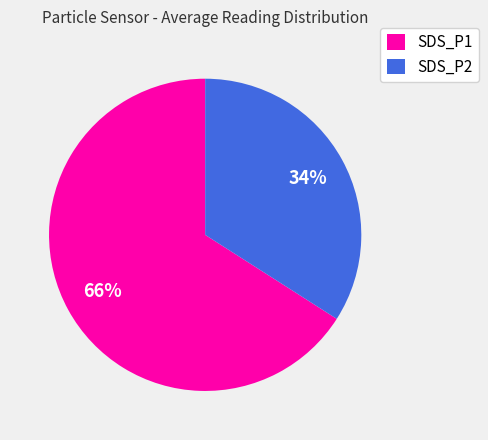

Combined, do SDS_P1 and SDS_P2 account for over 50%?

Yes